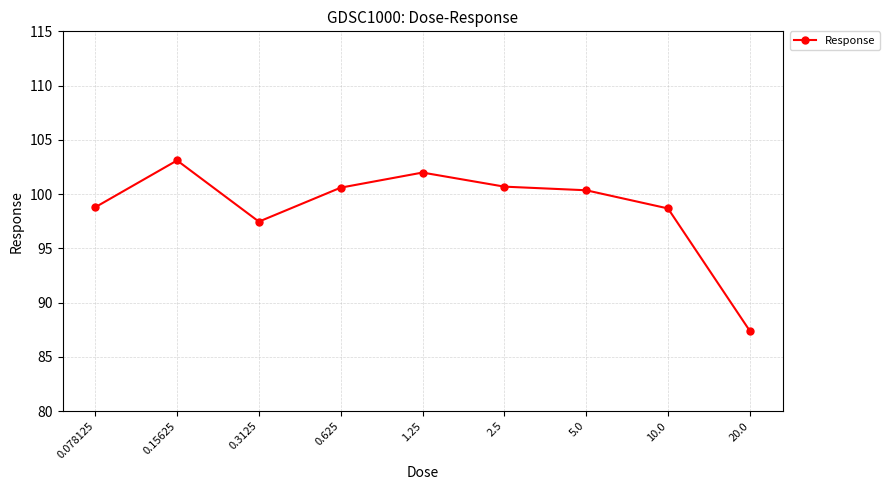

True or false: the data shows 87.4 at 20.0.

True